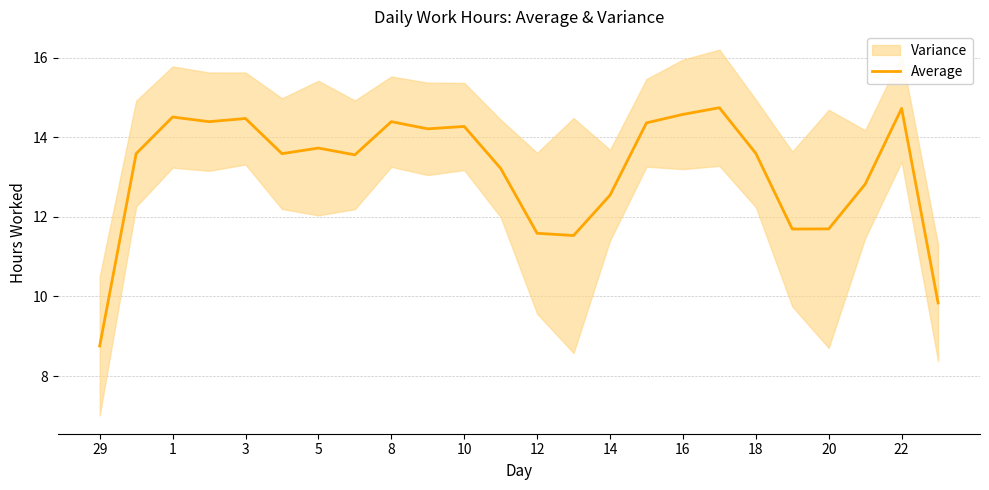

What is the minimum value for Average?

8.8